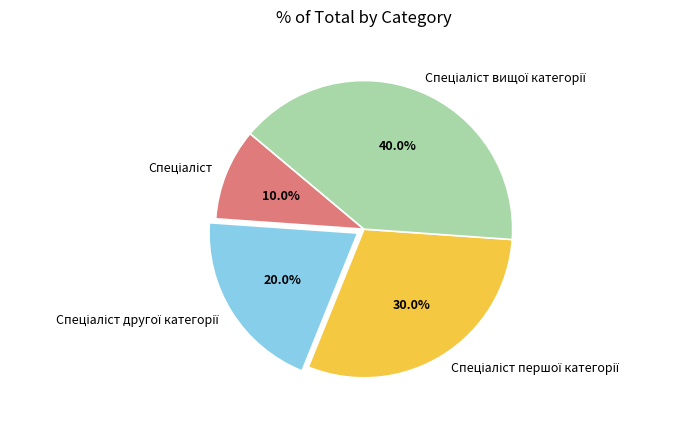

Is it true that Спеціаліст першої категорії is 41% of the pie?

False